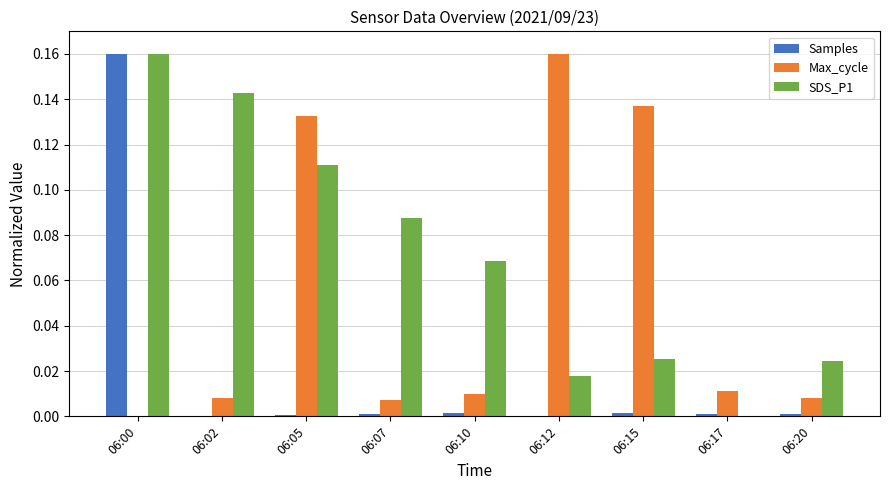

At which category is the sum across all series the highest?

06:00